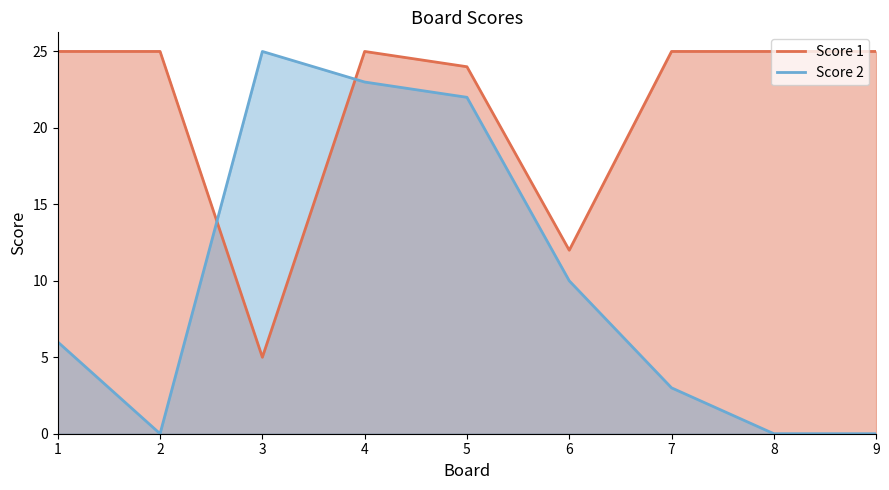

Which category has the highest value across all series?

1